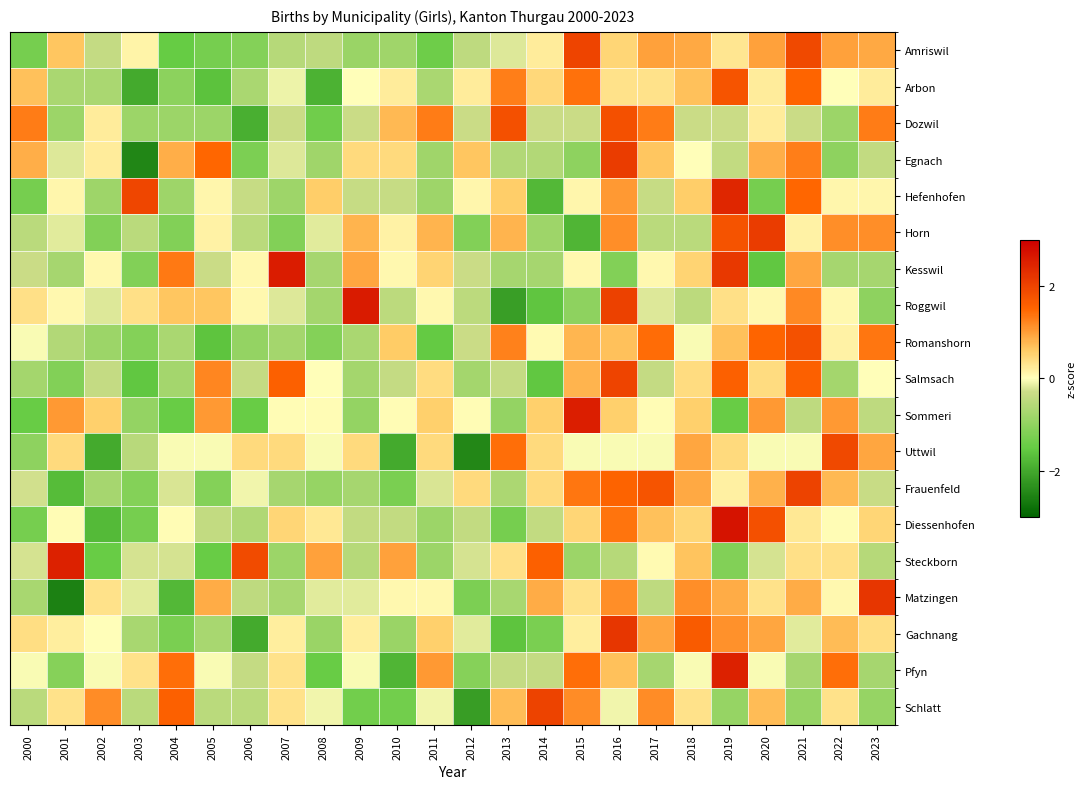

Between 2007 and 2023, which is larger?

2023